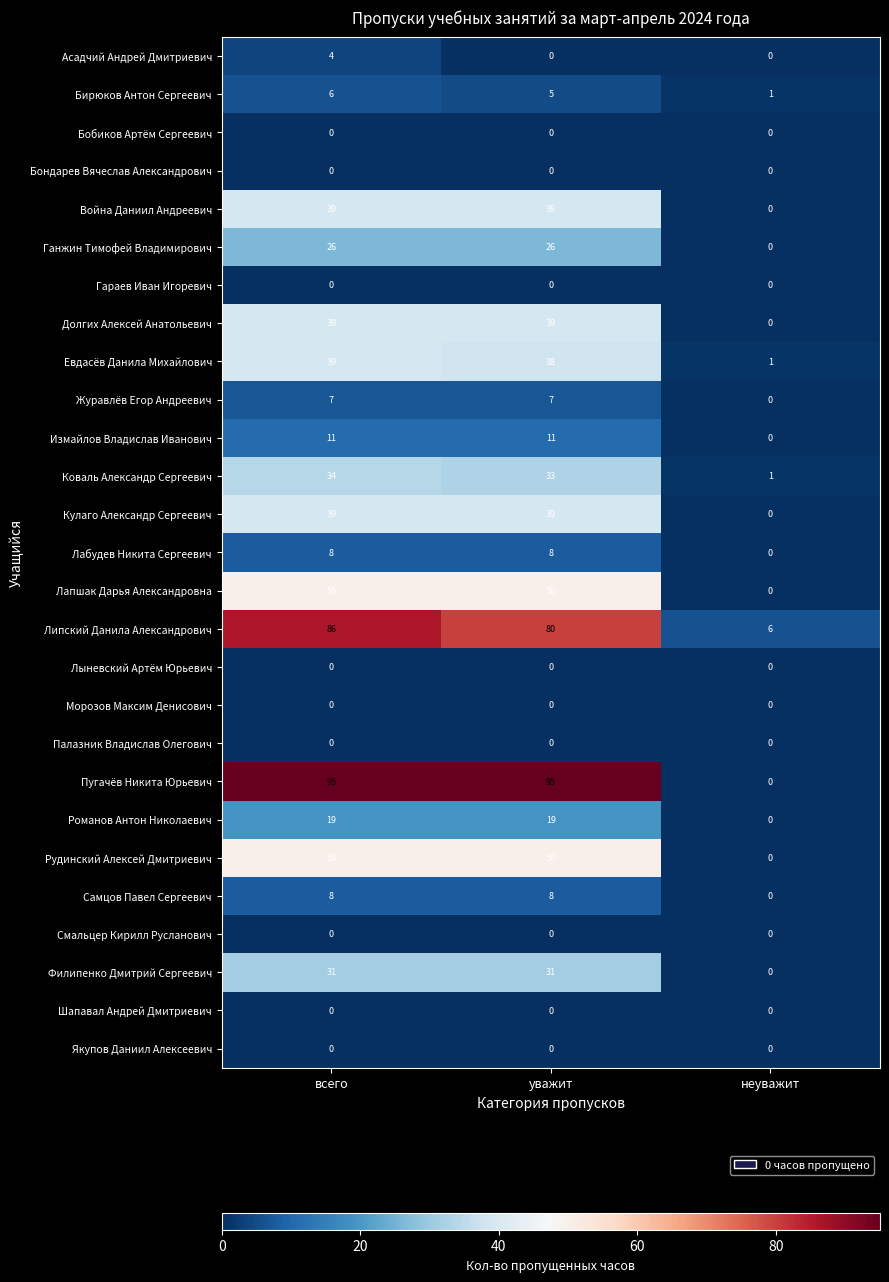

Rank the categories by Бирюков Антон Сергеевич value from highest to lowest.

всего, уважит, неуважит